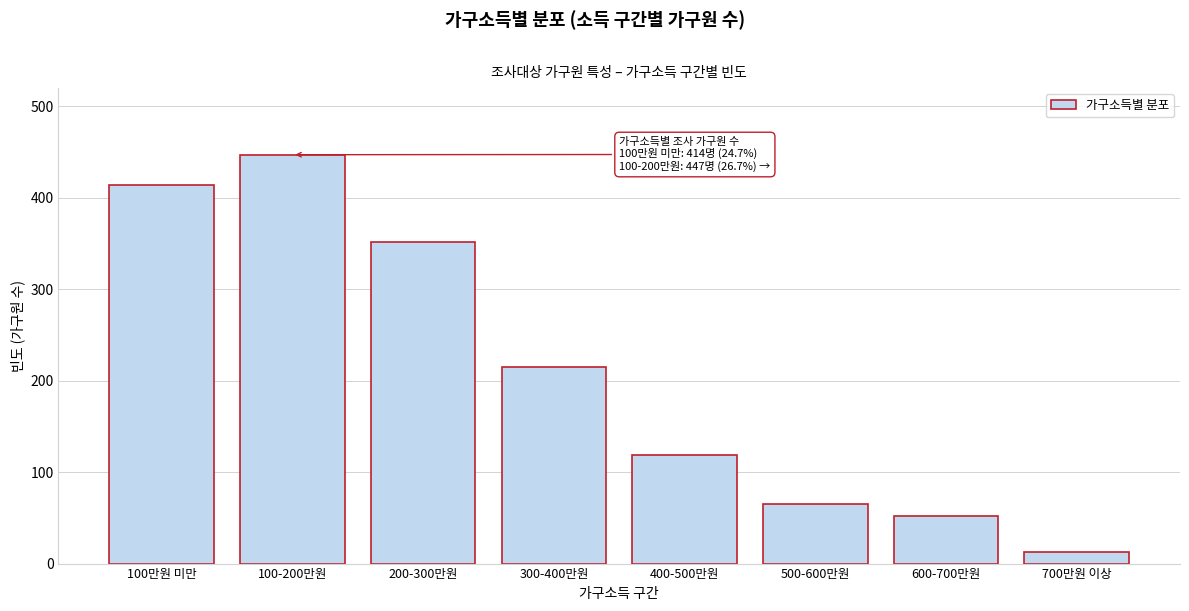

Reading left to right, what are all the values shown in this chart?

414	447	352	215	119	65	52	13